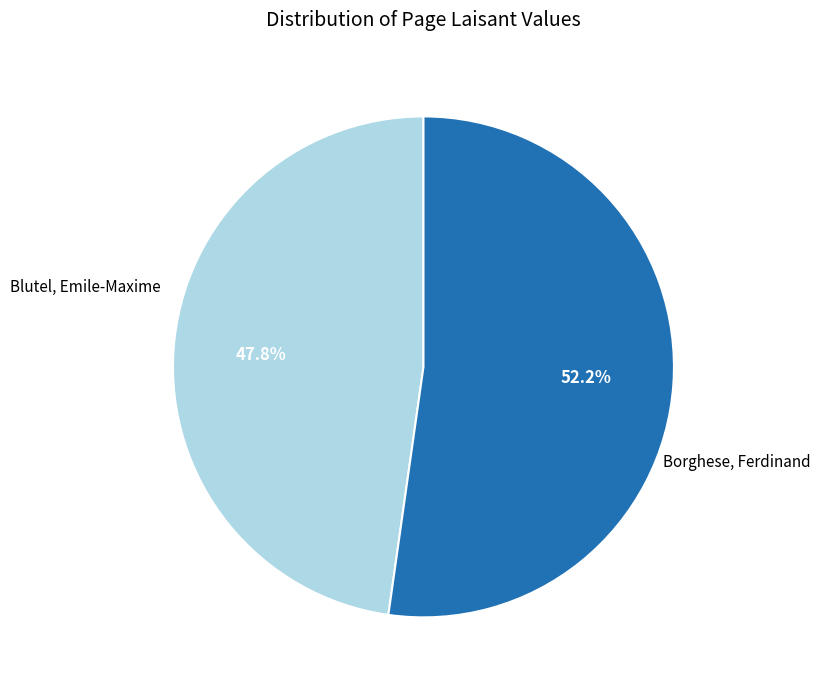

How many segments does this pie chart have?

2